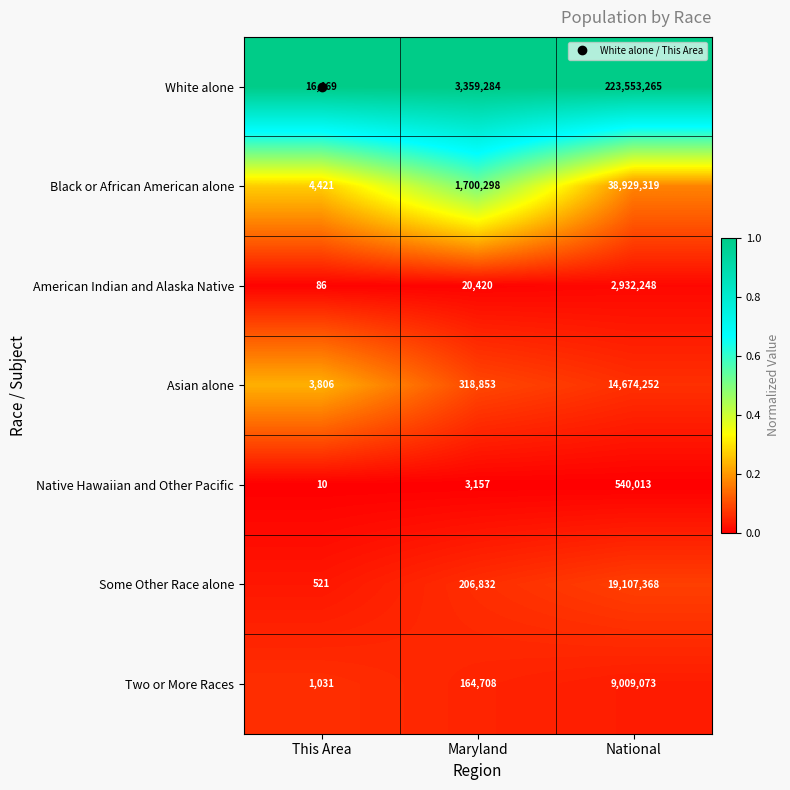

Which label corresponds to the smallest value in the chart?

This Area